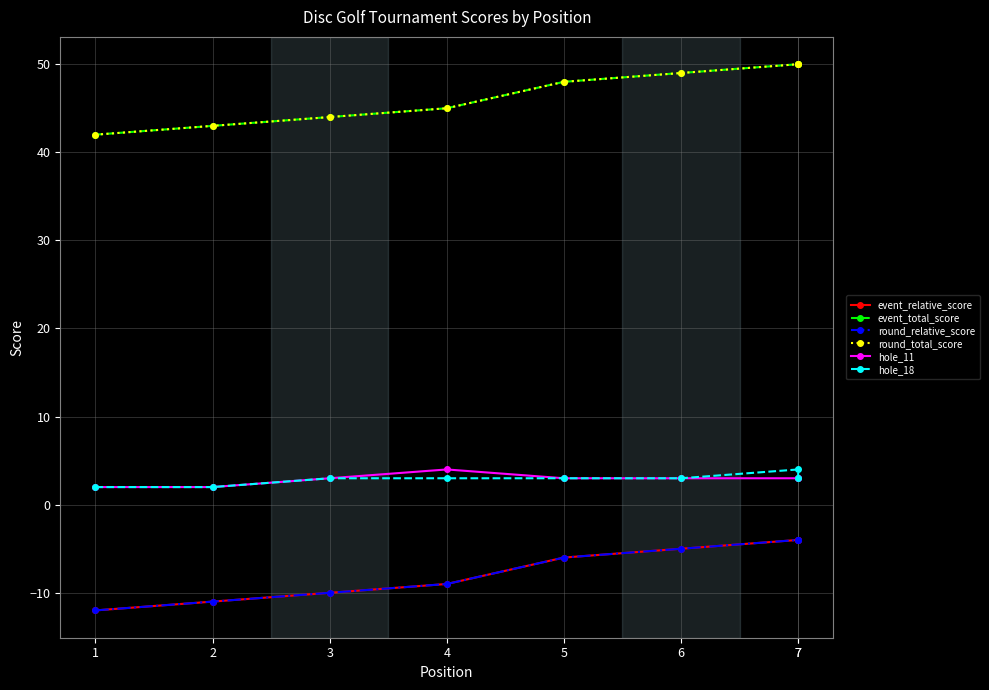

True or false: hole_18 and round_relative_score intersect in this chart.

False